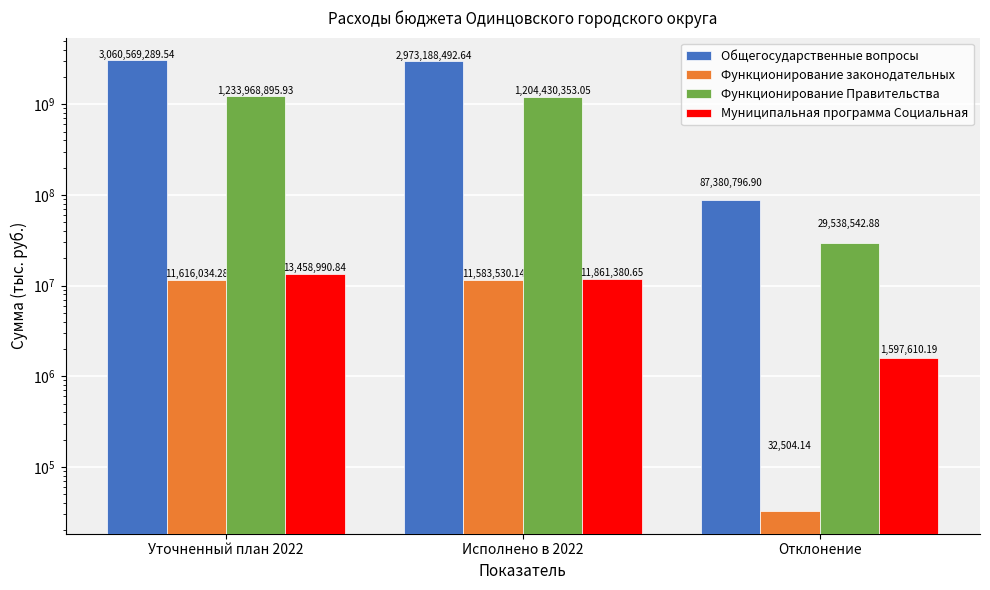

At which category is the sum across all series the highest?

Уточненный план 2022